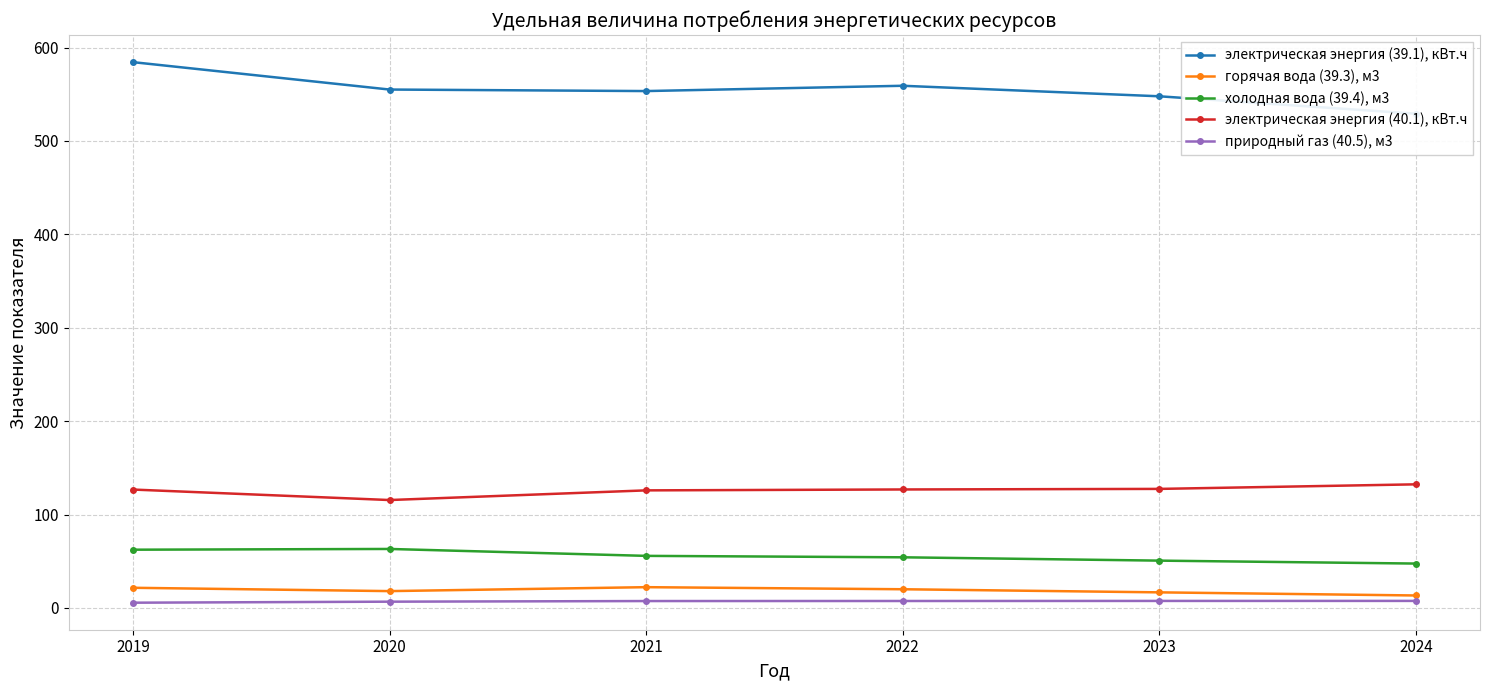

True or false: горячая вода (39.3), м3 and электрическая энергия (40.1), кВт.ч intersect in this chart.

False